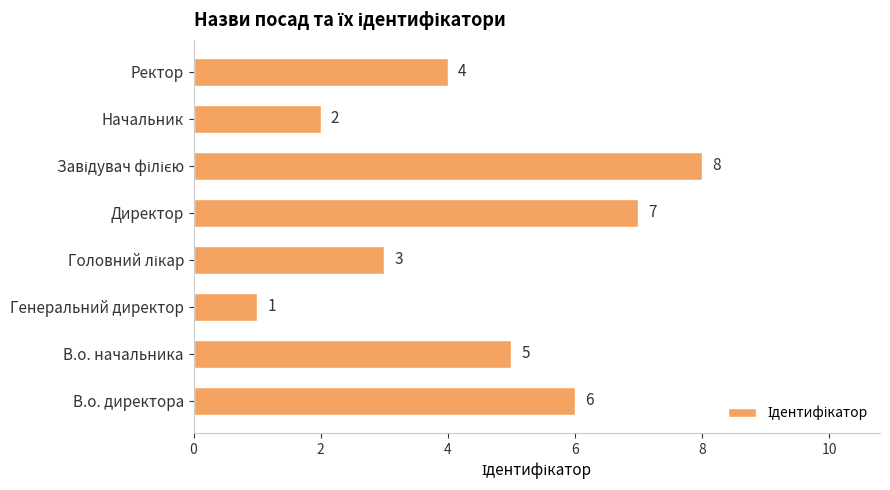

Is it true that the value at Начальник is 2?

True